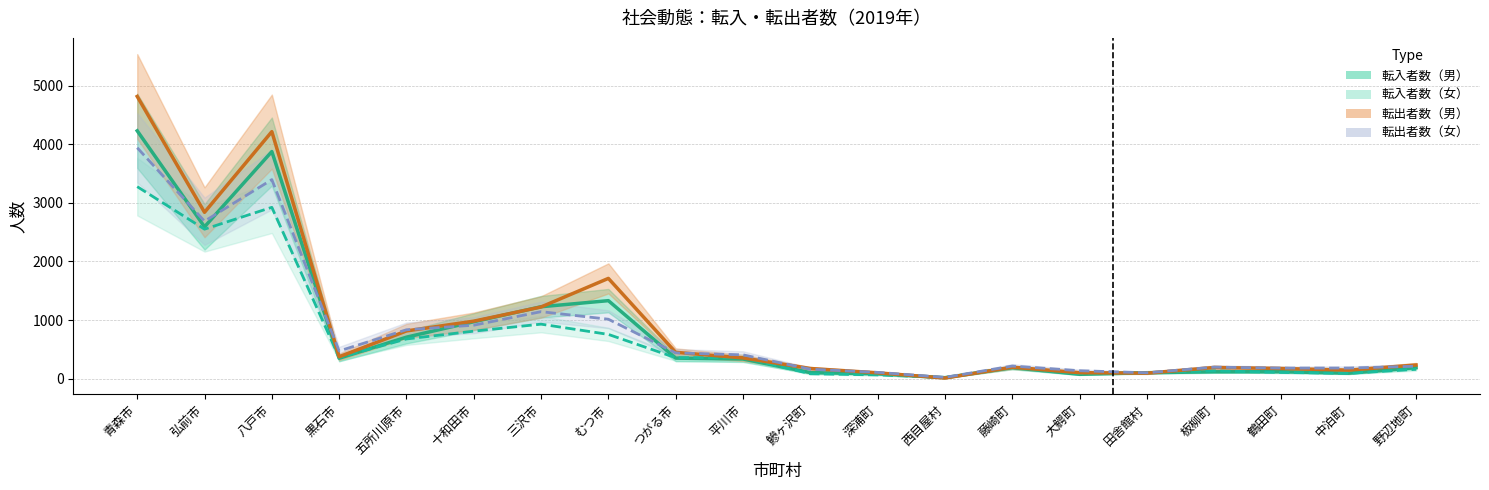

What is the difference between the highest and lowest values at 鰺ヶ沢町?

90